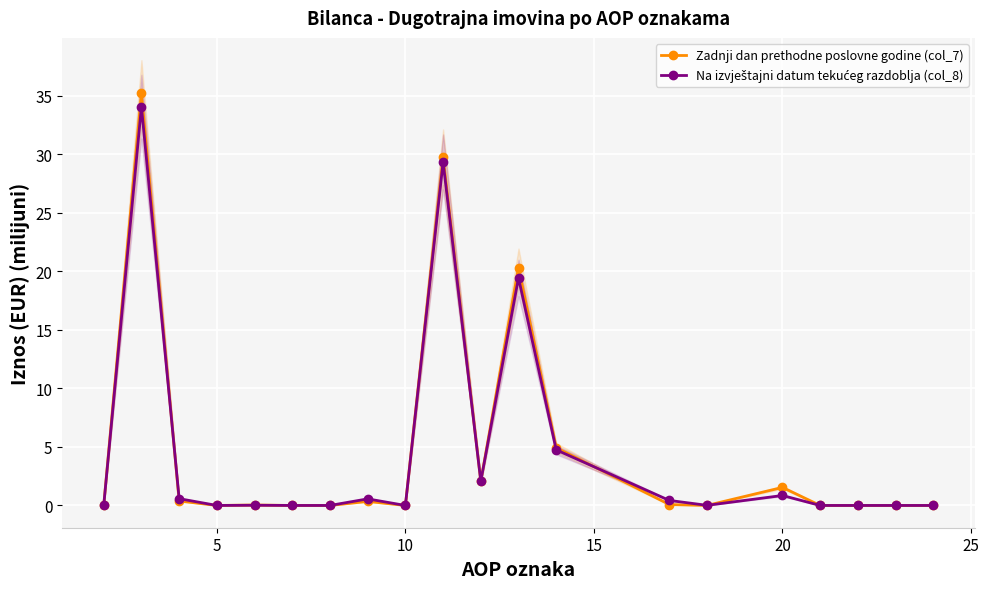

What are all the series names shown in the legend?

Zadnji dan prethodne poslovne godine (col_7), Na izvještajni datum tekućeg razdoblja (col_8)